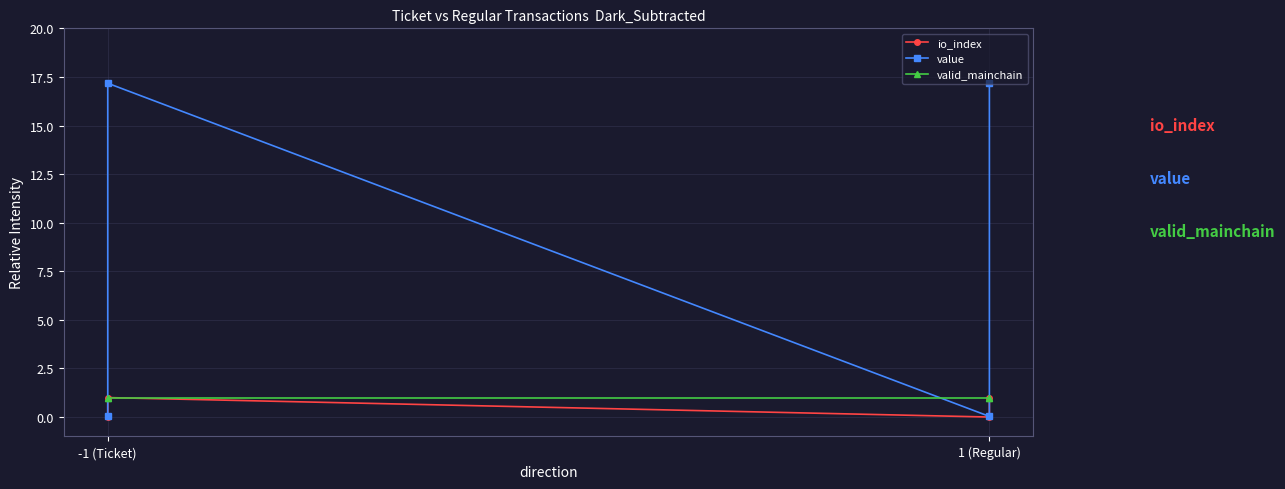

The value of valid_mainchain at -1 (Ticket) is 1.0. True or false?

True